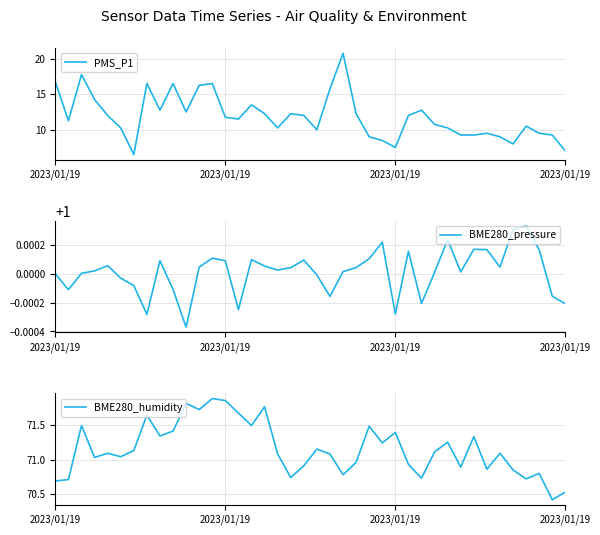

Rank the series at 2023/01/19 from lowest to highest value.

BME280_pressure, PMS_P1, BME280_humidity